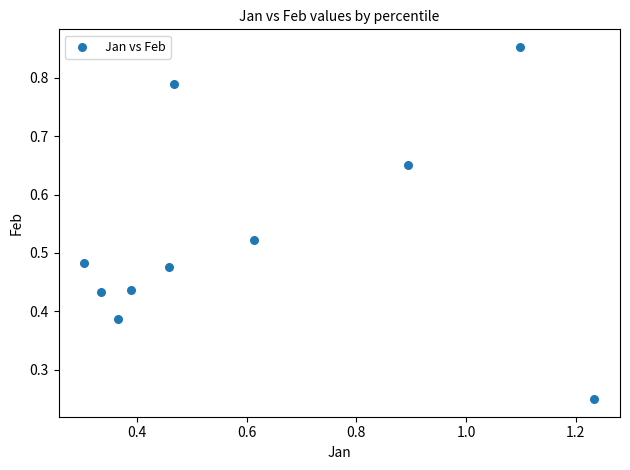

What is the average X value?

0.6